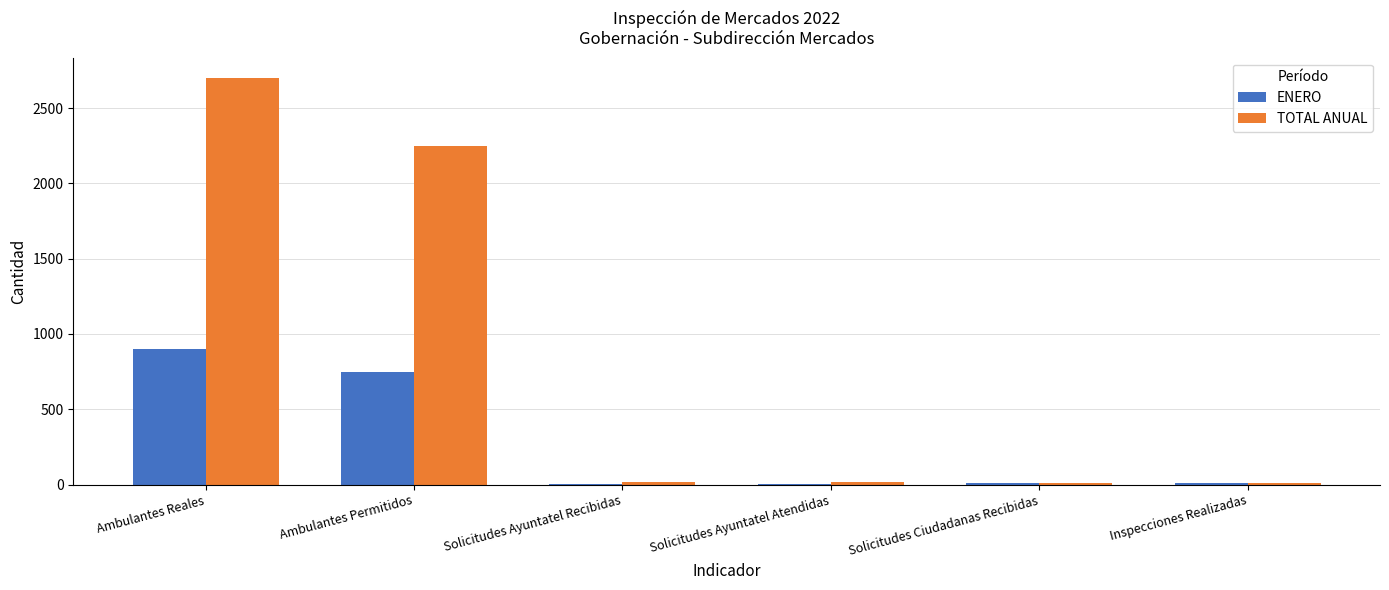

The value of TOTAL ANUAL at Ambulantes Permitidos is 2250. True or false?

True